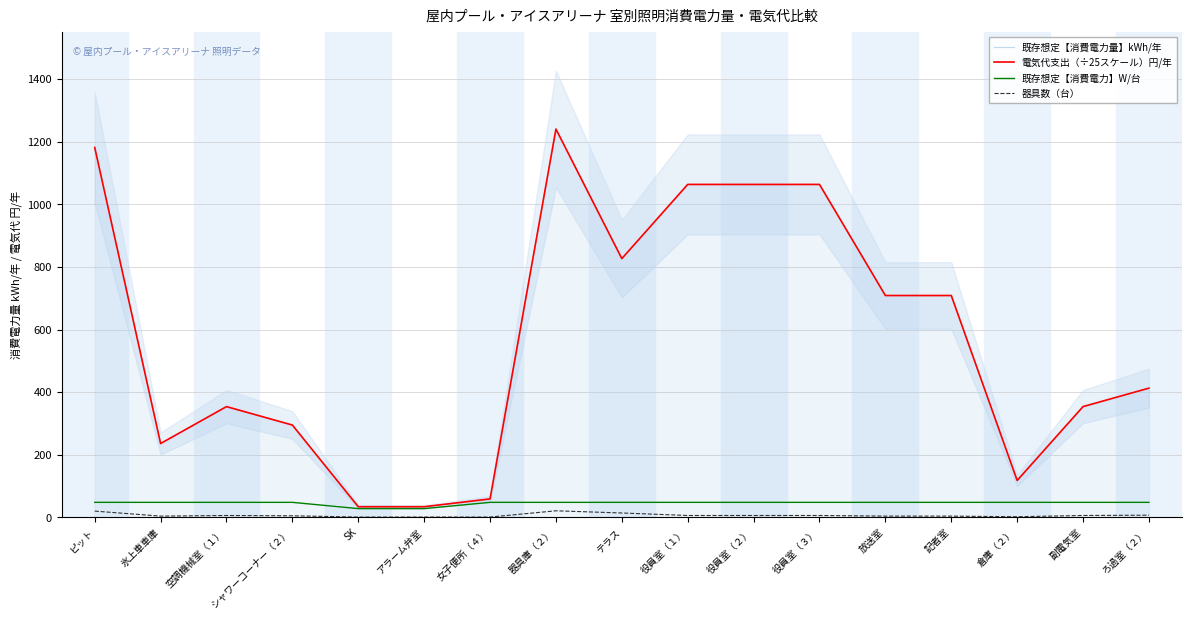

What is the sum of all 電気代支出（÷25スケール）円/年 values?

9757